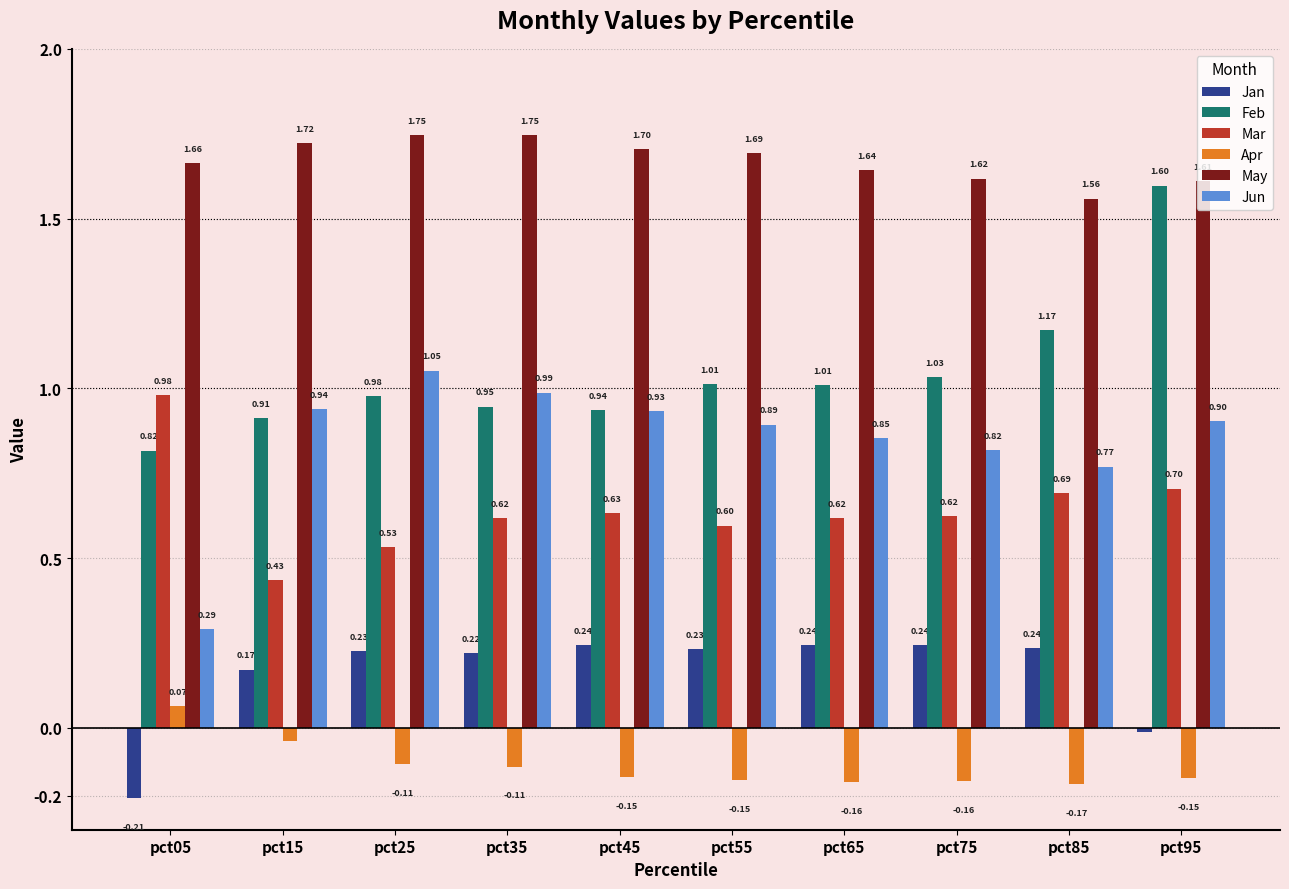

Which series has the widest spread of values?

Feb